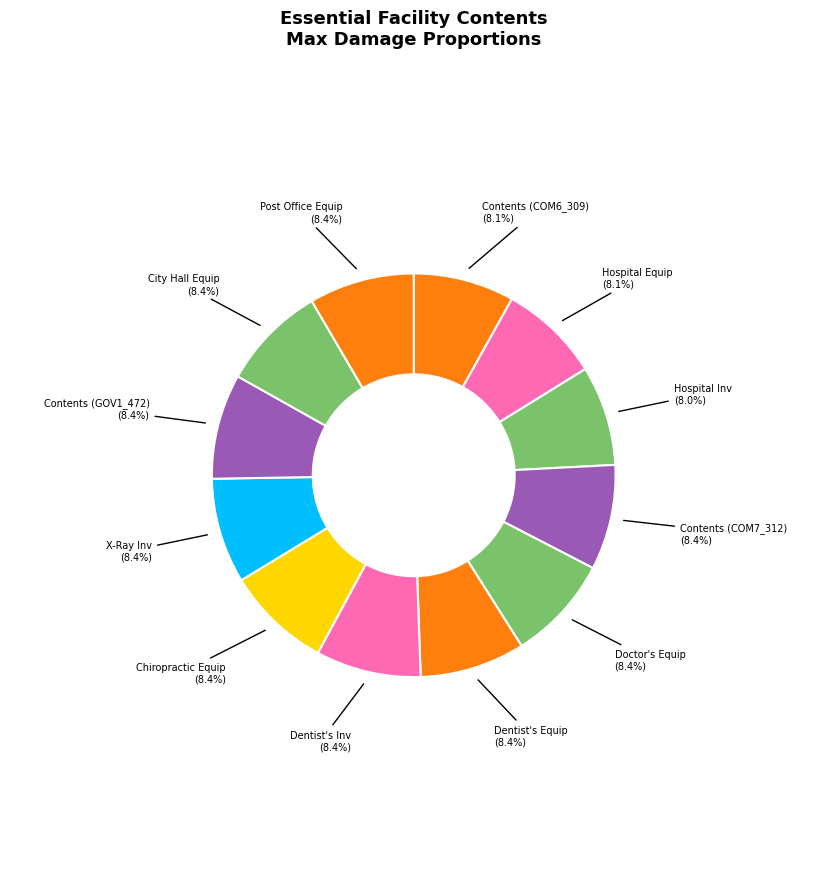

What is the ratio of the value at Post Office Equip to the value at Hospital Equip?

1.0